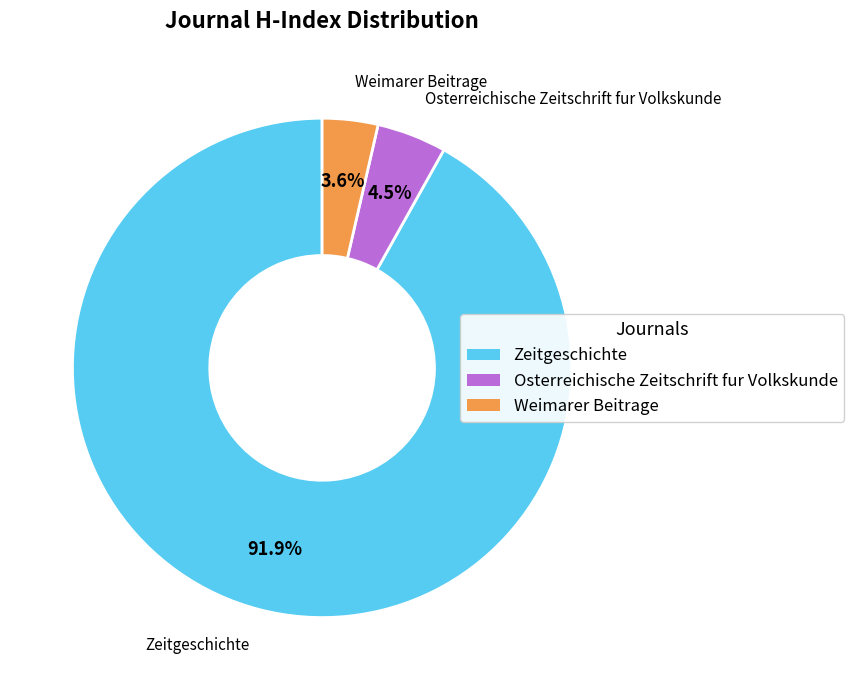

What is the smallest slice in the pie chart?

Weimarer Beitrage